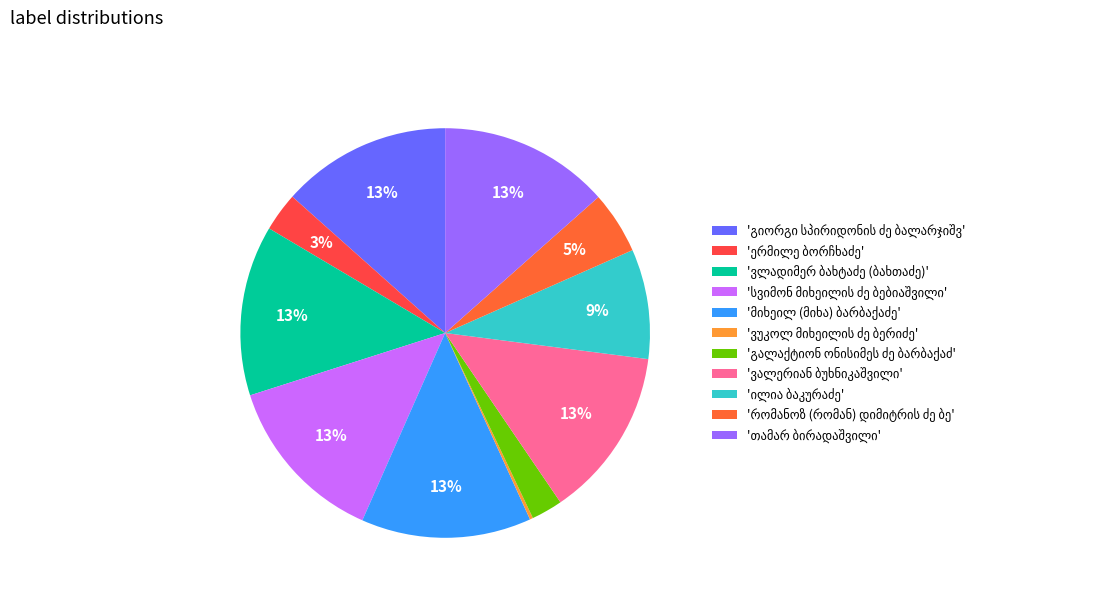

The თამარ ბირადაშვილი slice represents 2% of the pie. True or false?

False